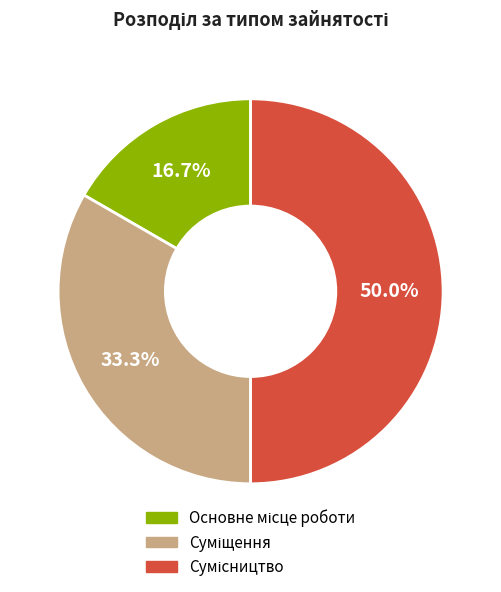

The Суміщення slice represents 39% of the pie. True or false?

False